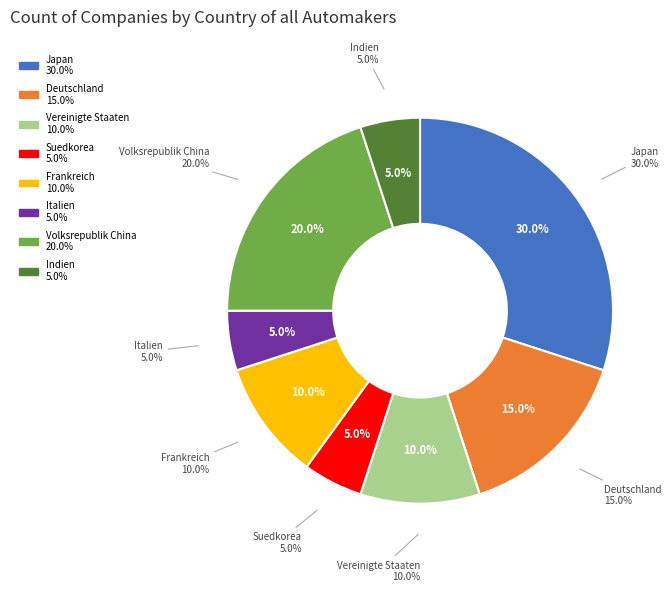

How many slices are in this pie chart?

8